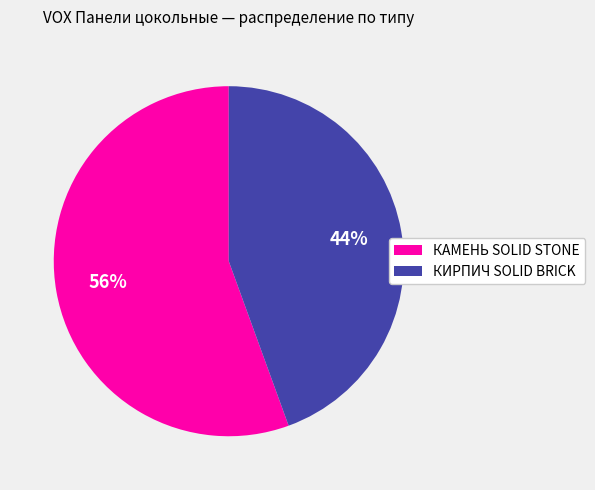

The КАМЕНЬ SOLID STONE slice represents 65% of the pie. True or false?

False